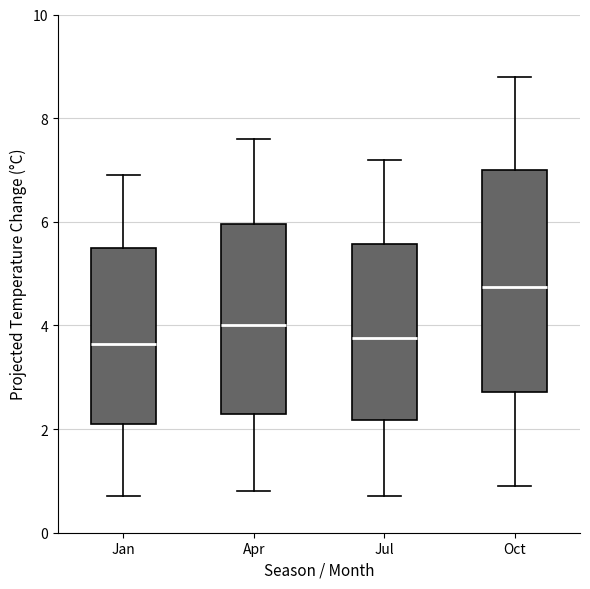

Which box's median line is the highest?

Oct